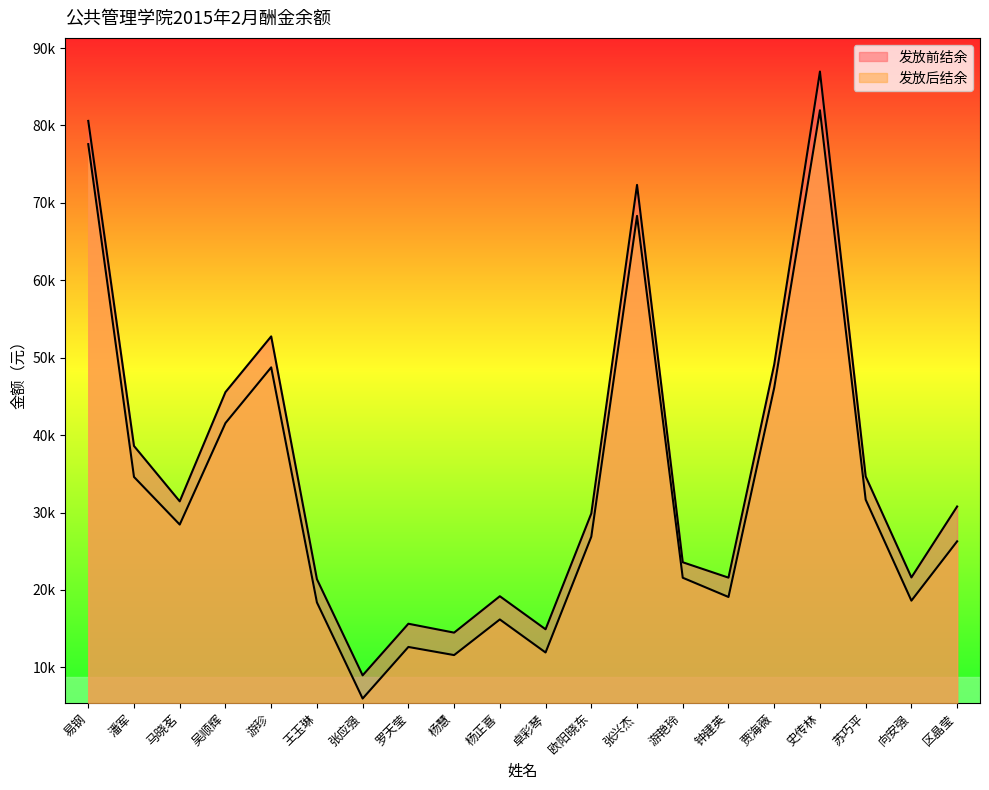

How many data points in 发放前结余 are less than 30775?

10